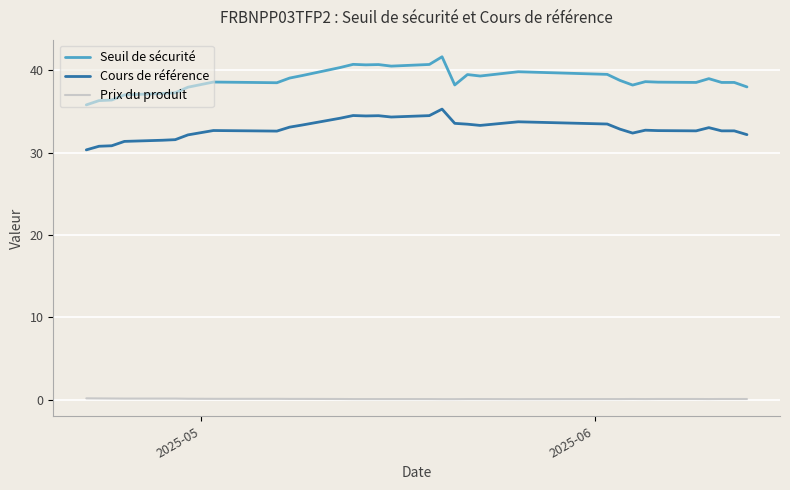

Which series has the widest spread of values?

Seuil de sécurité